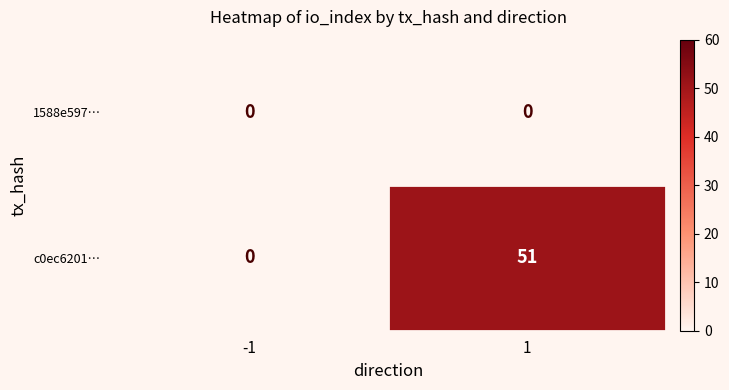

The 1588e597… series shows 0 at 1. True or false?

True